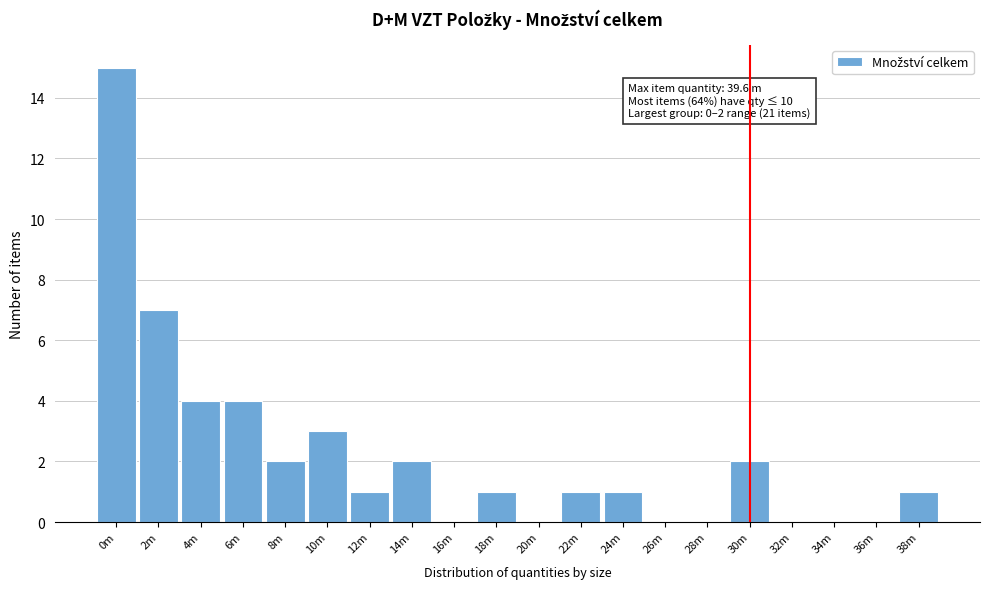

Reading left to right, what are all the values shown in this chart?

0m=15	2m=7	4m=4	6m=4	8m=2	10m=3	12m=1	14m=2	16m=0	18m=1	20m=0	22m=1	24m=1	26m=0	28m=0	30m=2	32m=0	34m=0	36m=0	38m=1